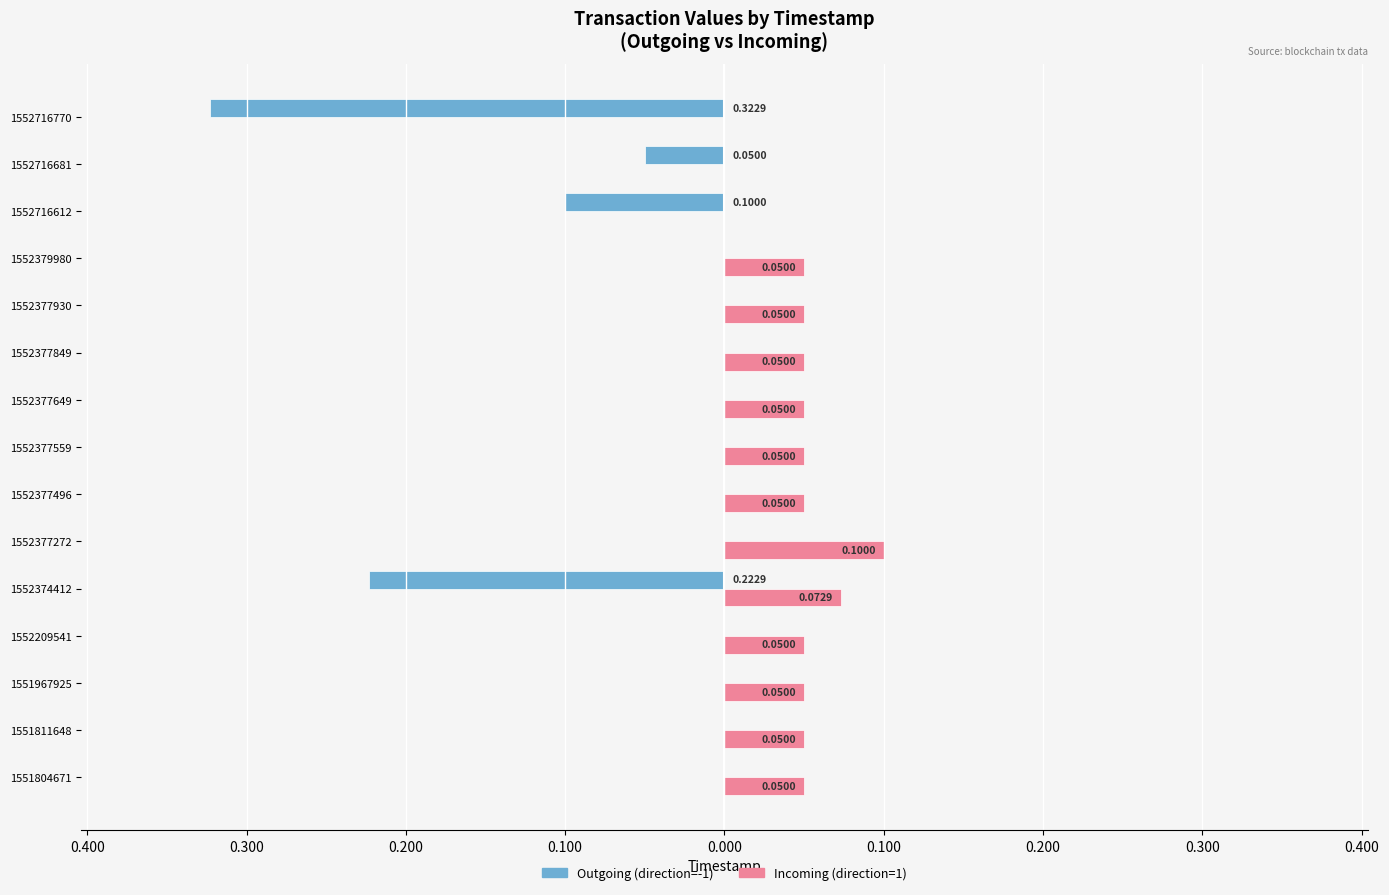

What are all the series names shown in the legend?

Outgoing (direction=-1), Incoming (direction=1)